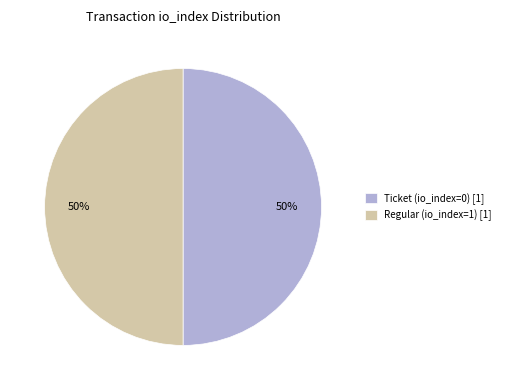

To the nearest percent, what percentage of the pie is Ticket (io_index=0) [1]?

50%